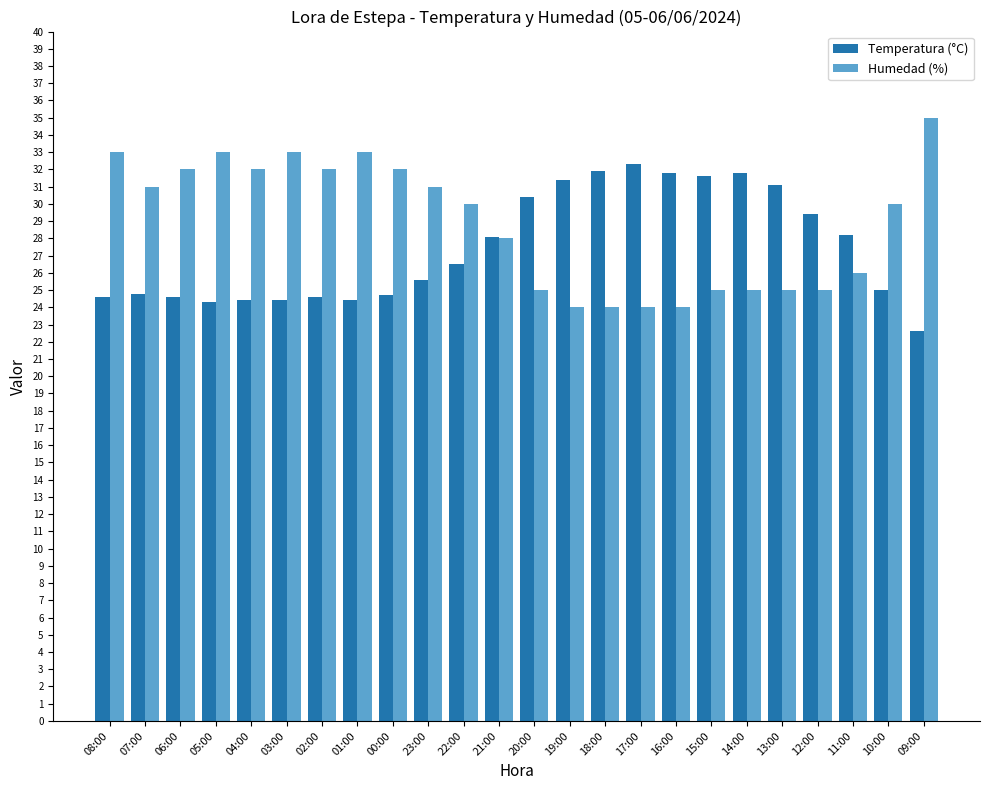

What is the difference between the highest and lowest values at 00:00?

7.3